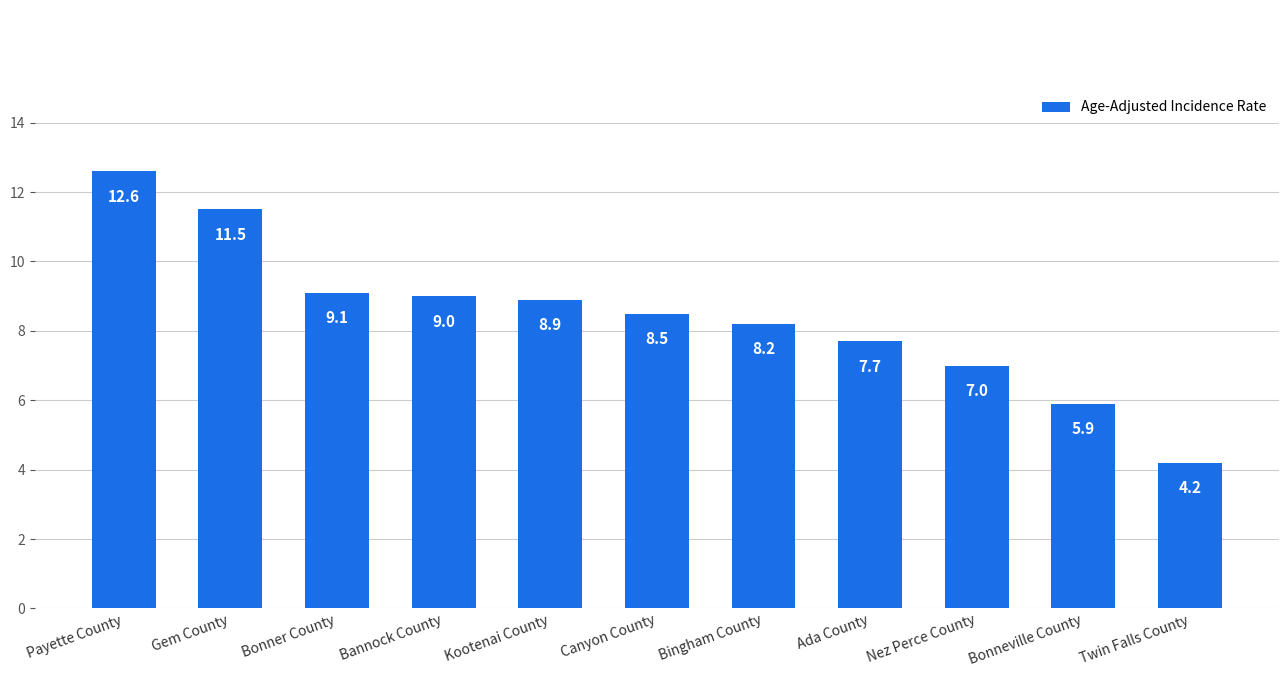

What is the sum of all values?

92.6